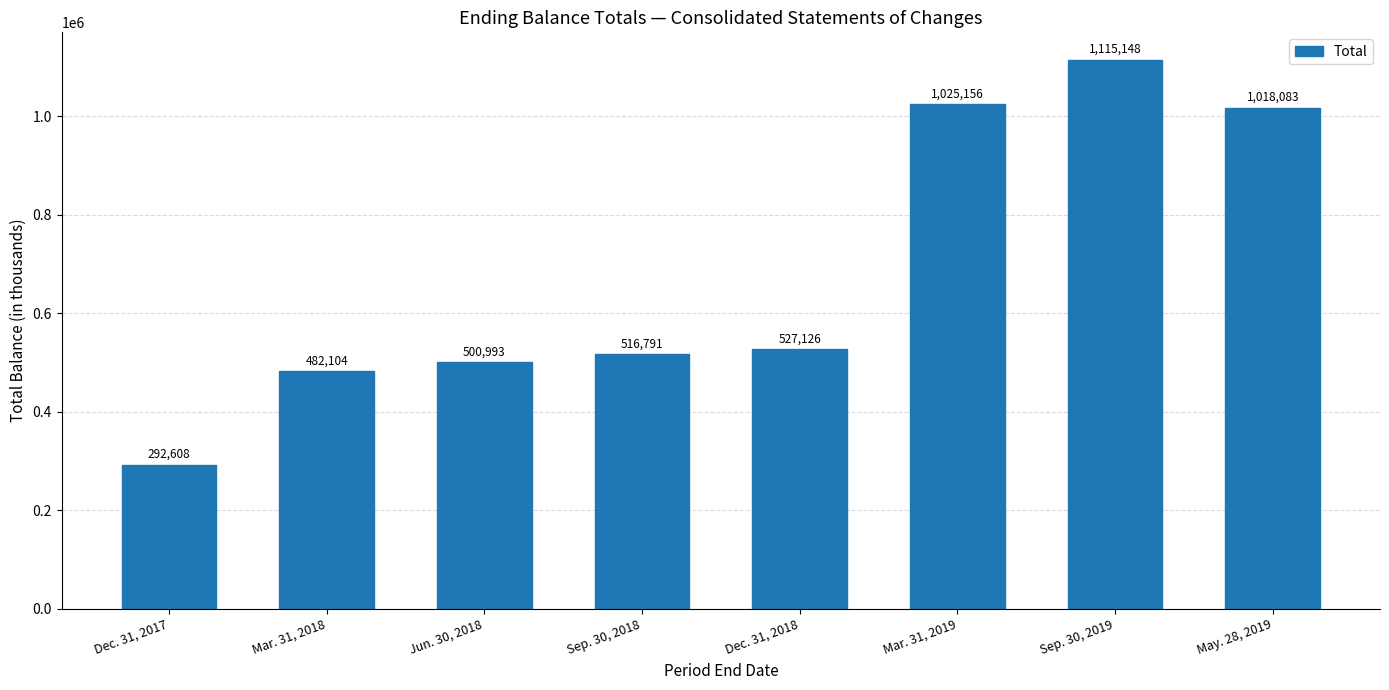

How many bars are there in total?

8